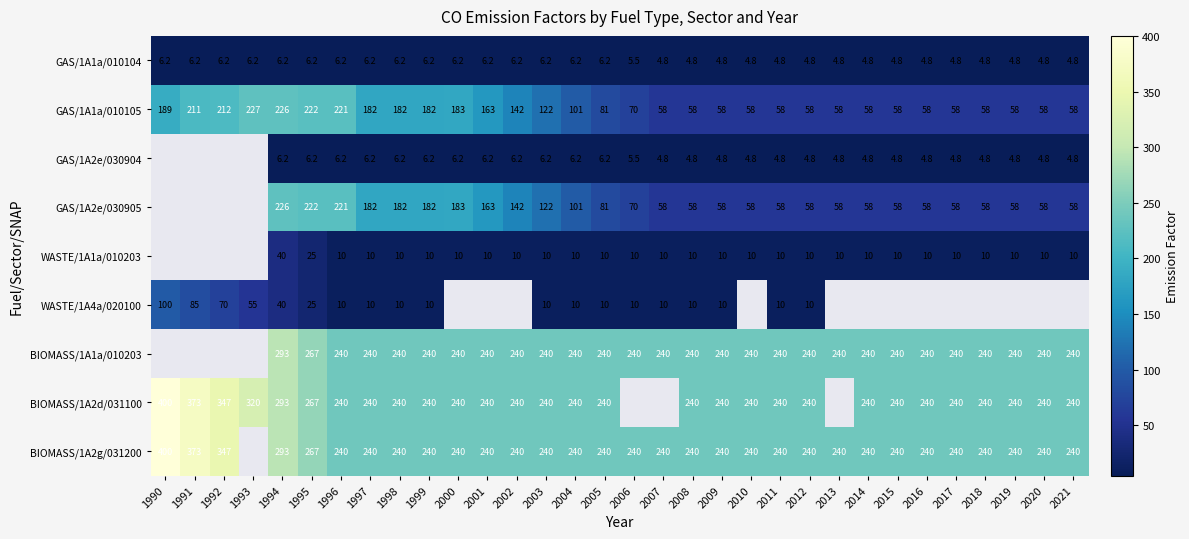

The value of WASTE/1A1a/010203 at 2009 is 15.2. True or false?

False